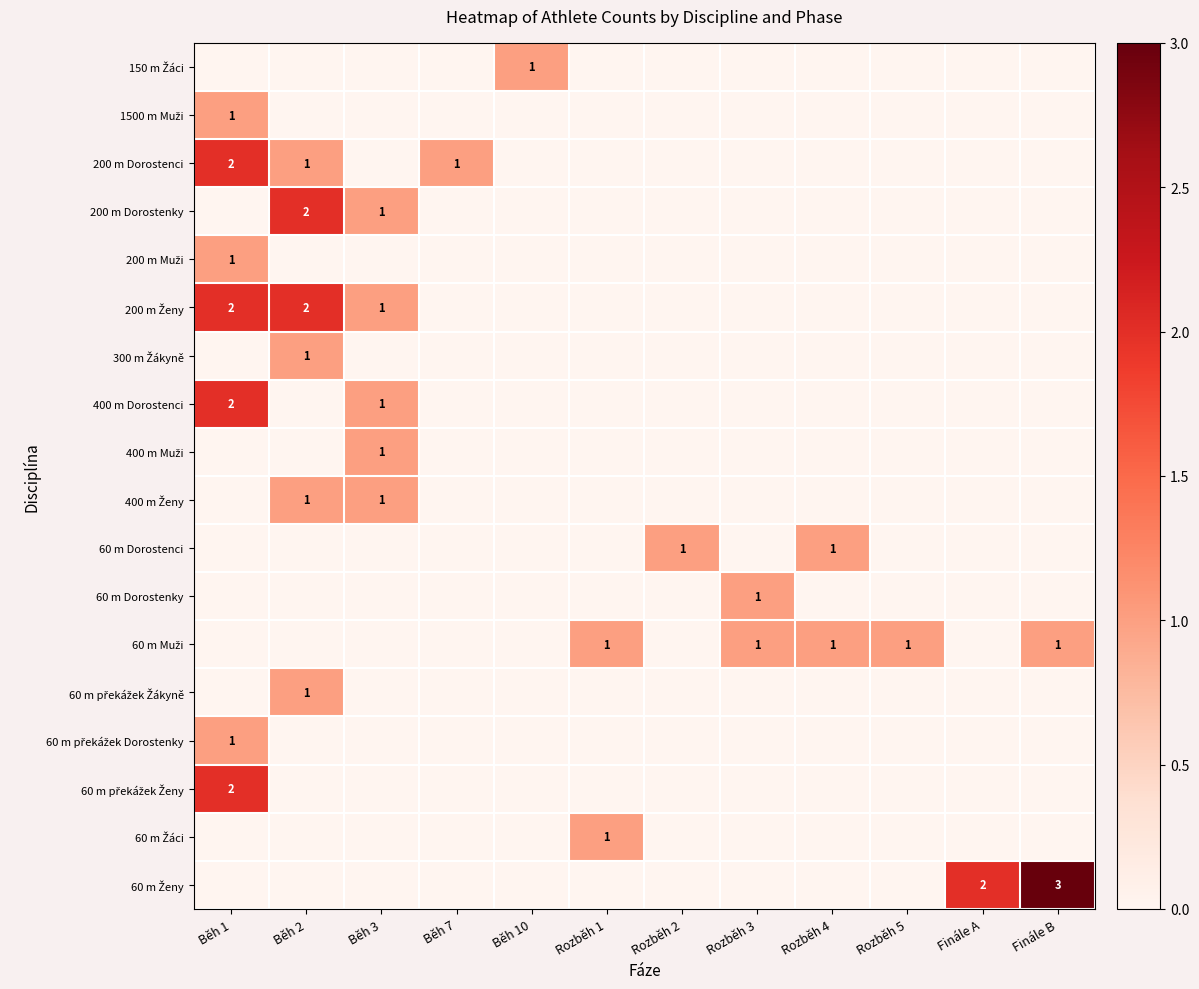

The value of 200 m Dorostenky at Běh 3 is 1. True or false?

True